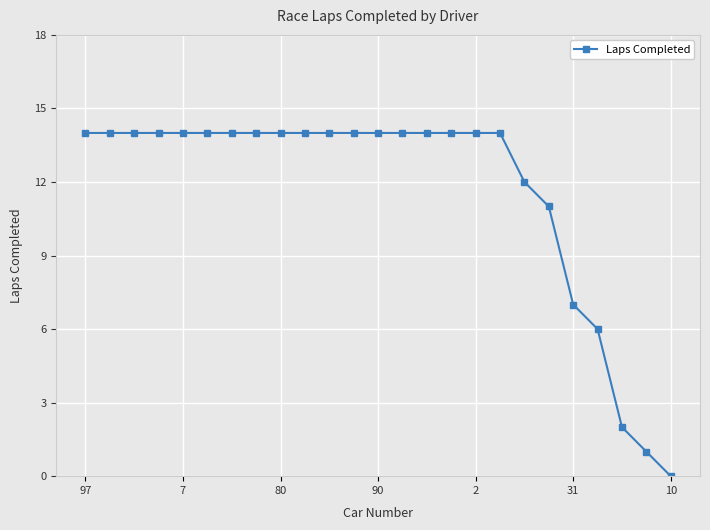

What is the maximum value shown in the chart?

14